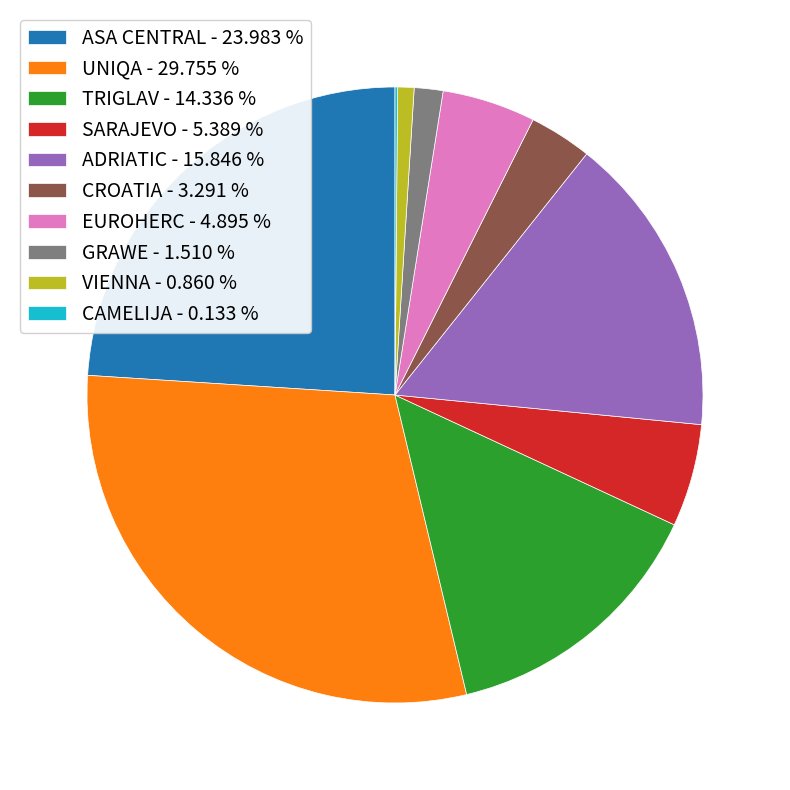

Is it true that SARAJEVO is 5% of the pie?

True